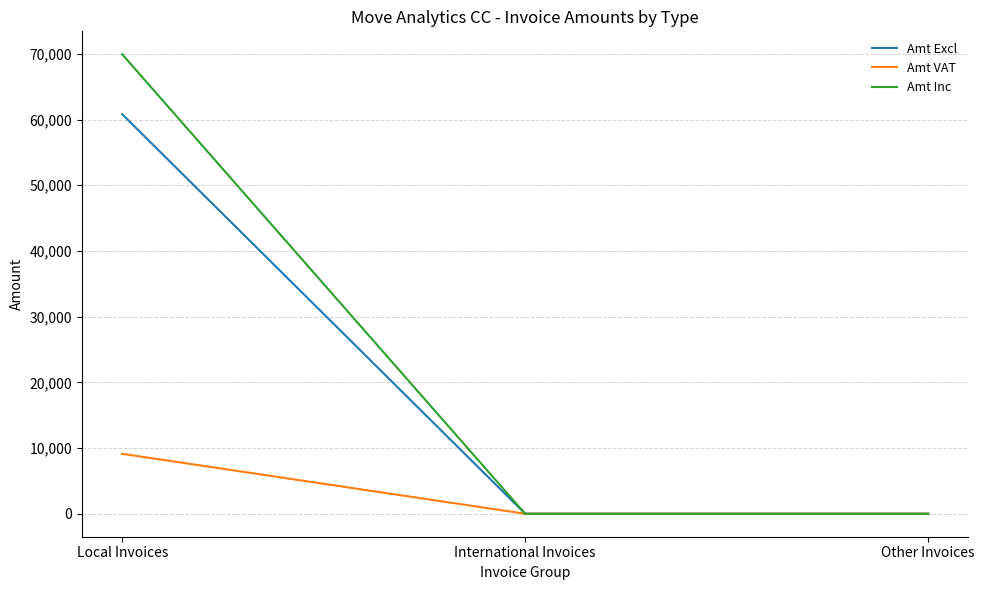

True or false: Amt VAT has a value of 0.0 at International Invoices.

True